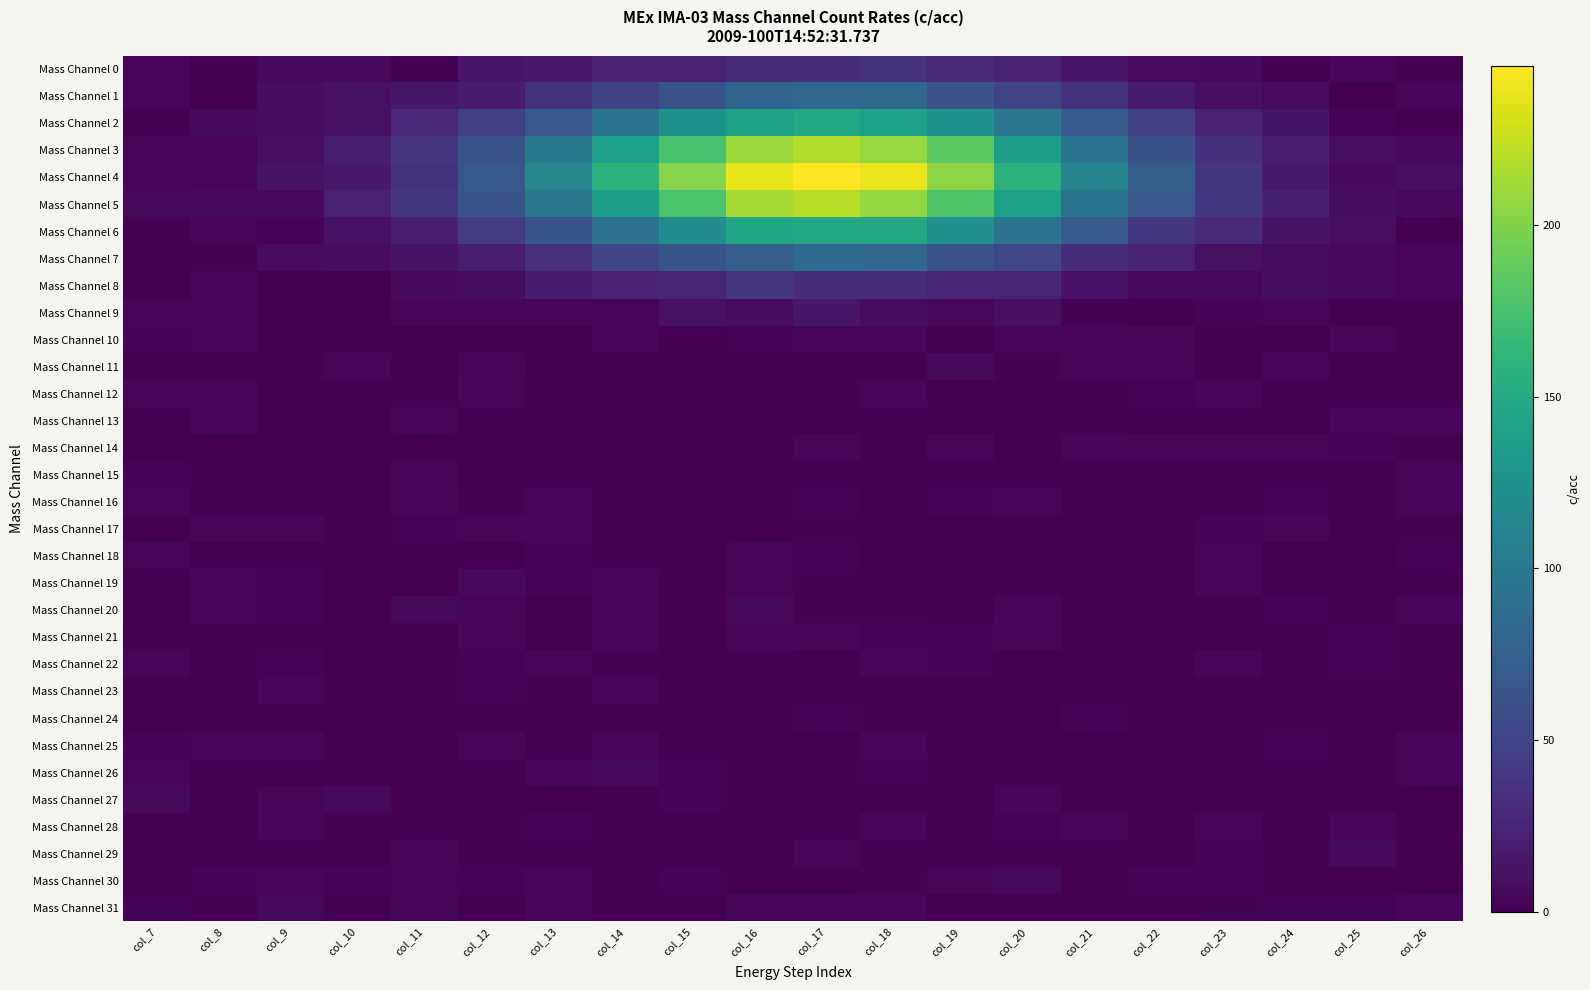

Which series has the largest total across all categories?

Mass Channel 4